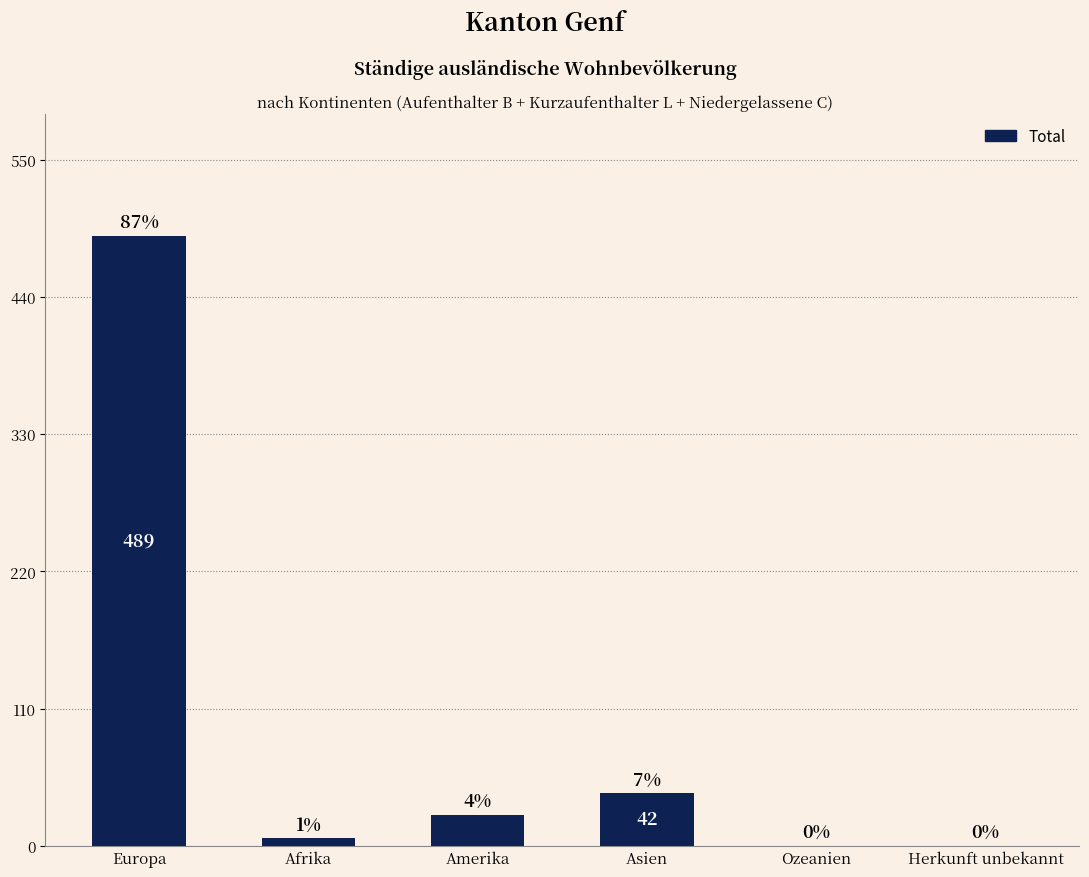

True or false: the data shows 759 at Europa.

False